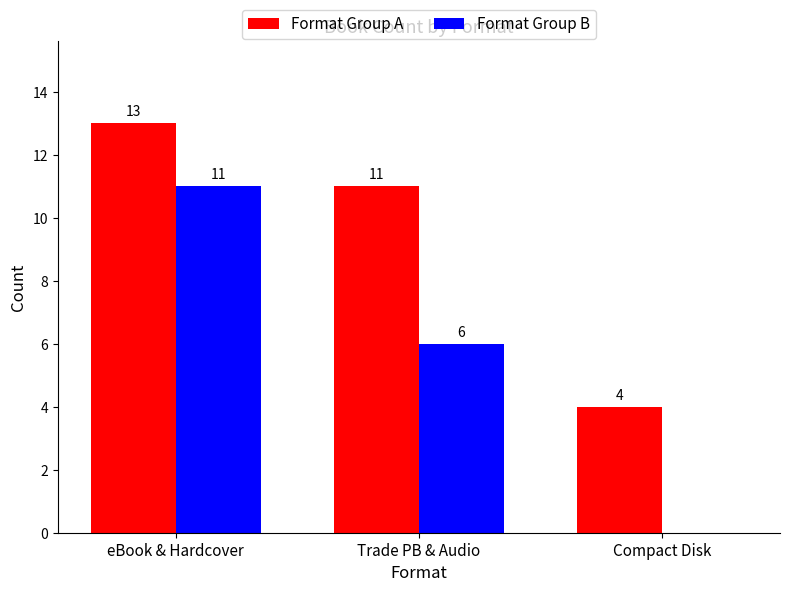

The value of Format Group B at Trade PB & Audio is 3. True or false?

False